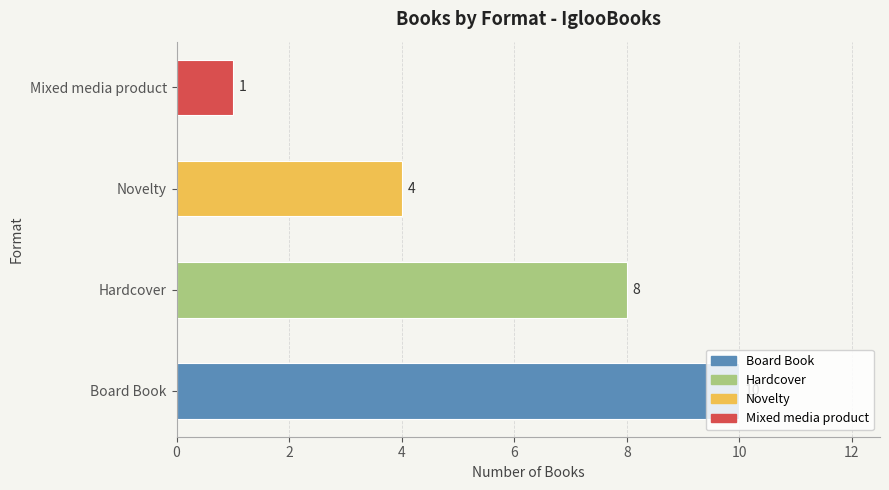

The chart shows a value of 8 at Hardcover. True or false?

True